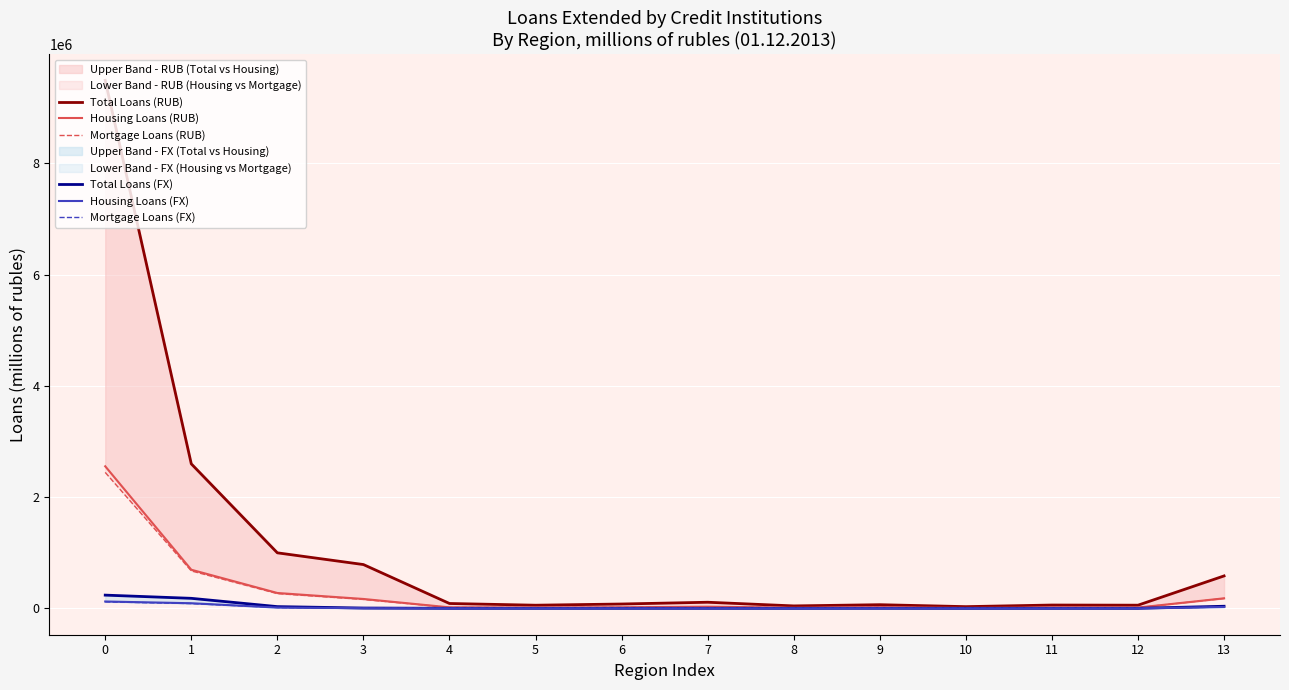

What is the value of the Total Loans (FX) point at the 2nd from the left?

179772